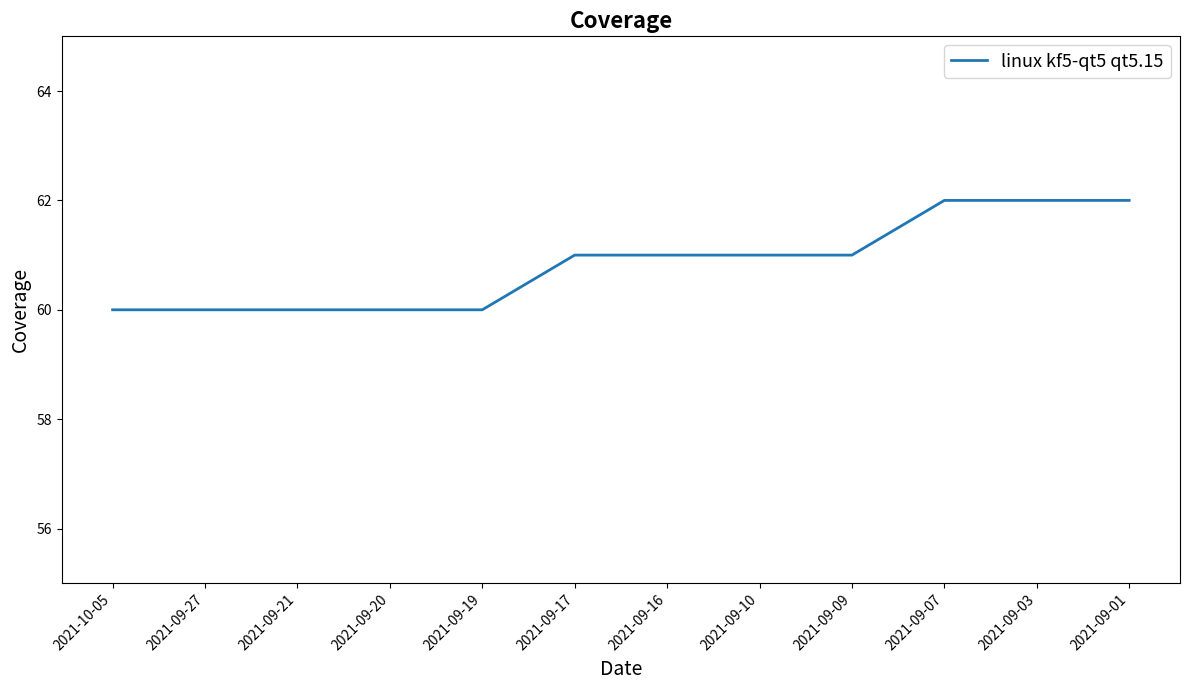

What is the minimum value shown in the chart?

60